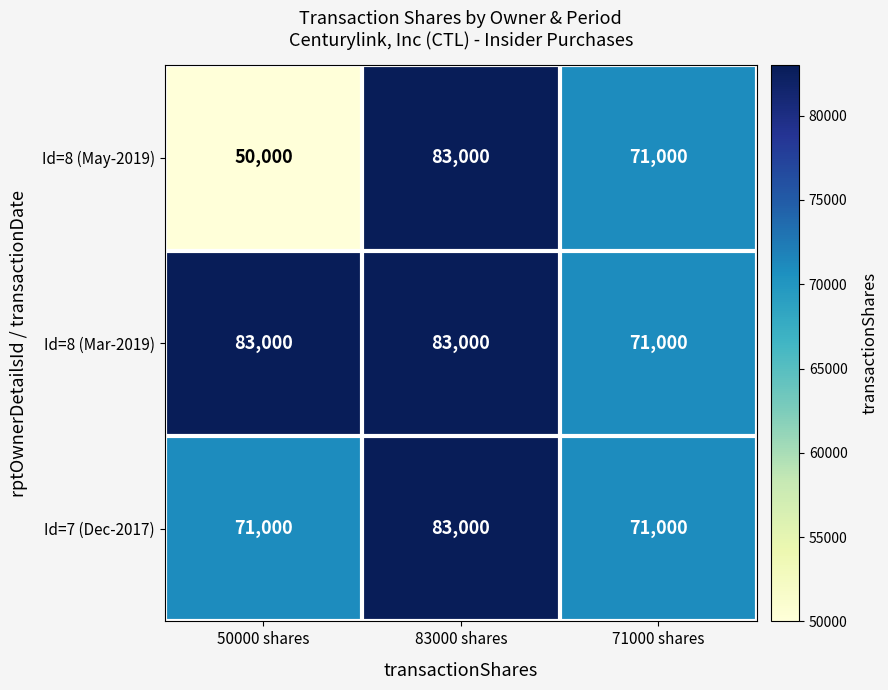

What is the greatest value displayed?

83000